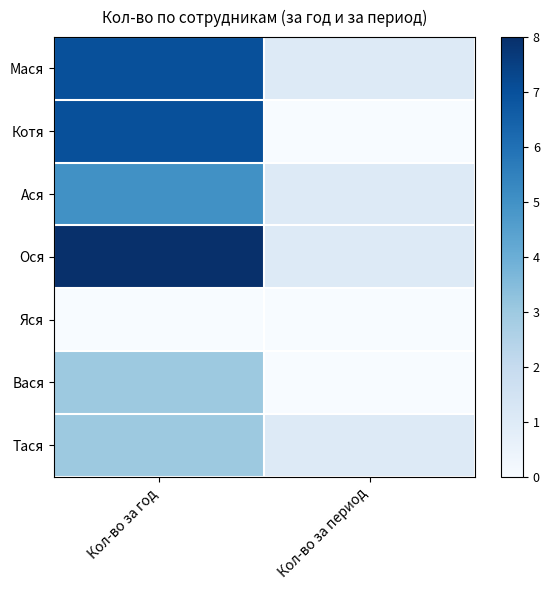

At how many categories does at least one series exceed 2?

1